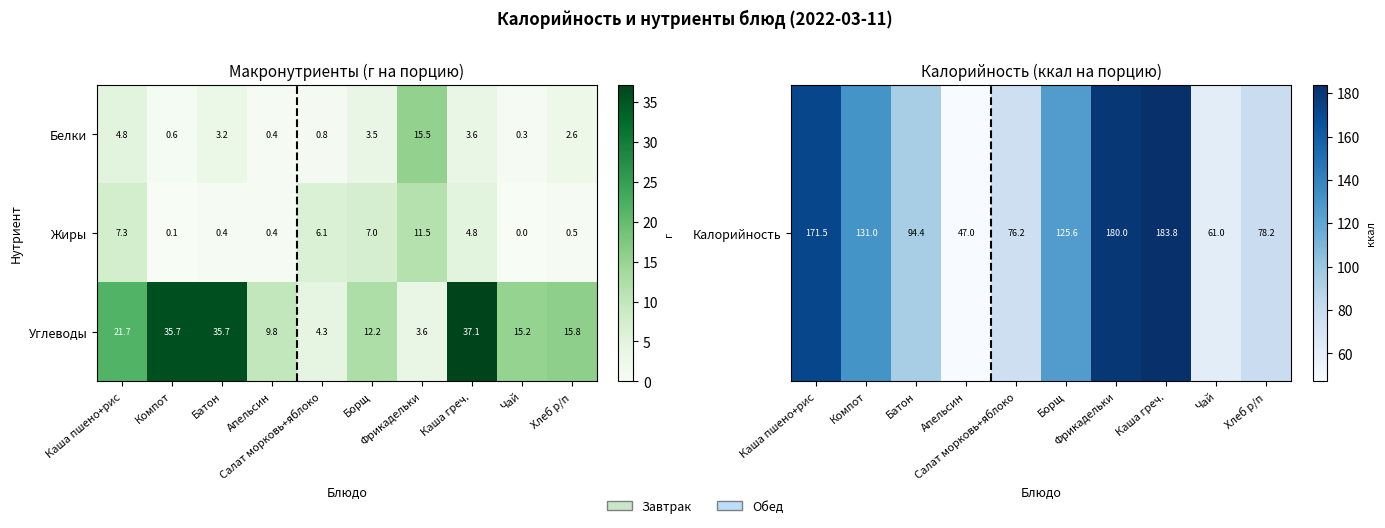

Rank the series by their maximum value, from lowest to highest.

Жиры, Белки, Углеводы